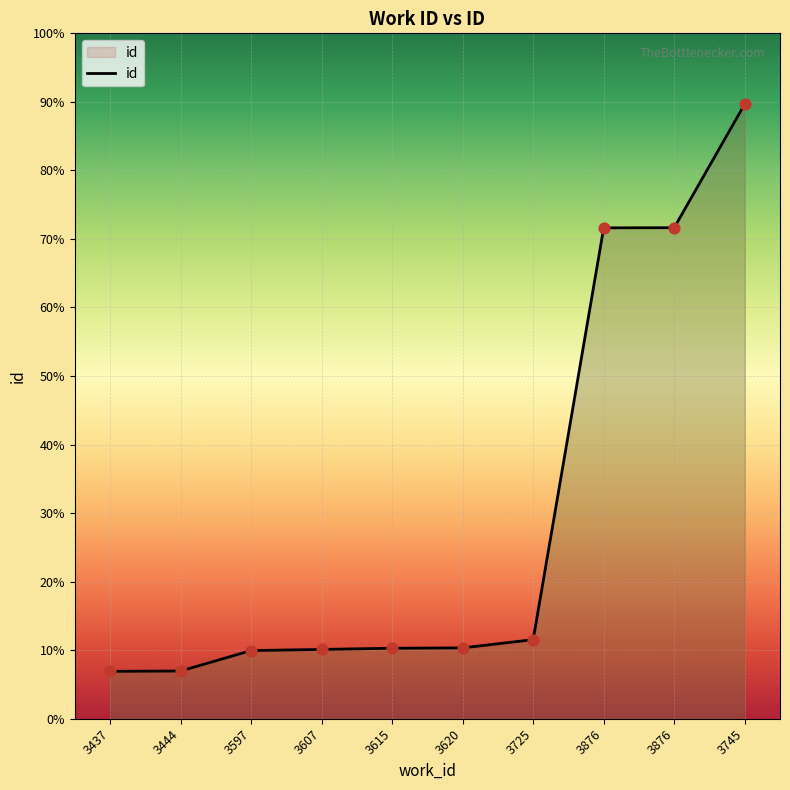

Approximately how many times larger is the value at 3620 compared to 3607?

1.0